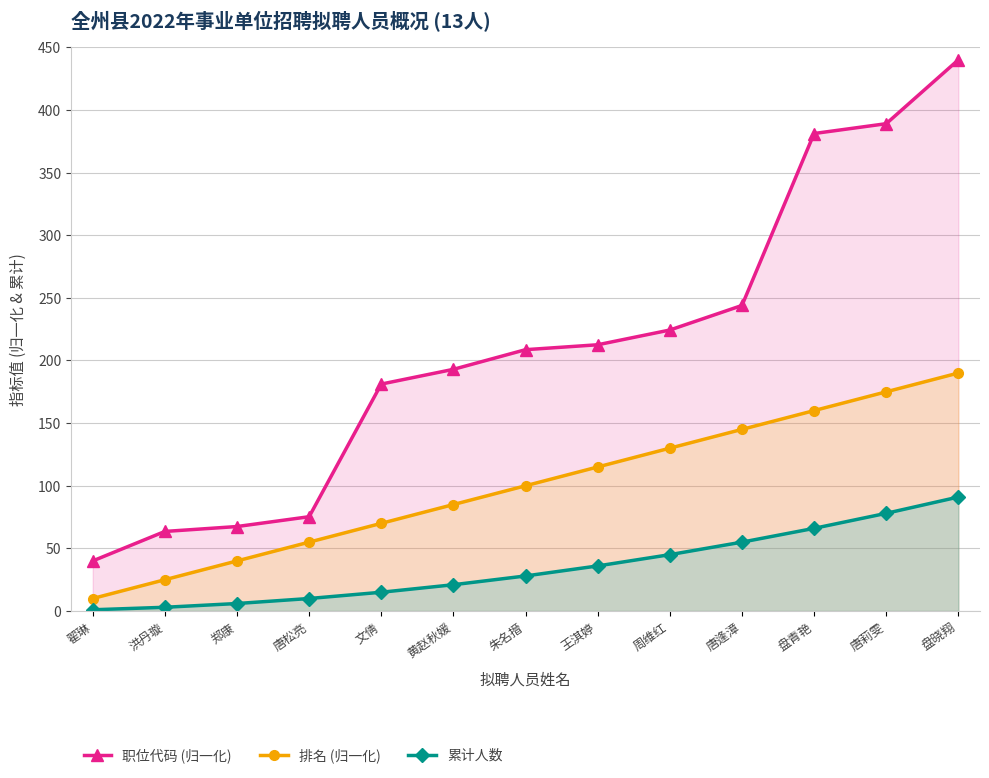

How many values in the 排名 (归一化) series exceed 100?

6